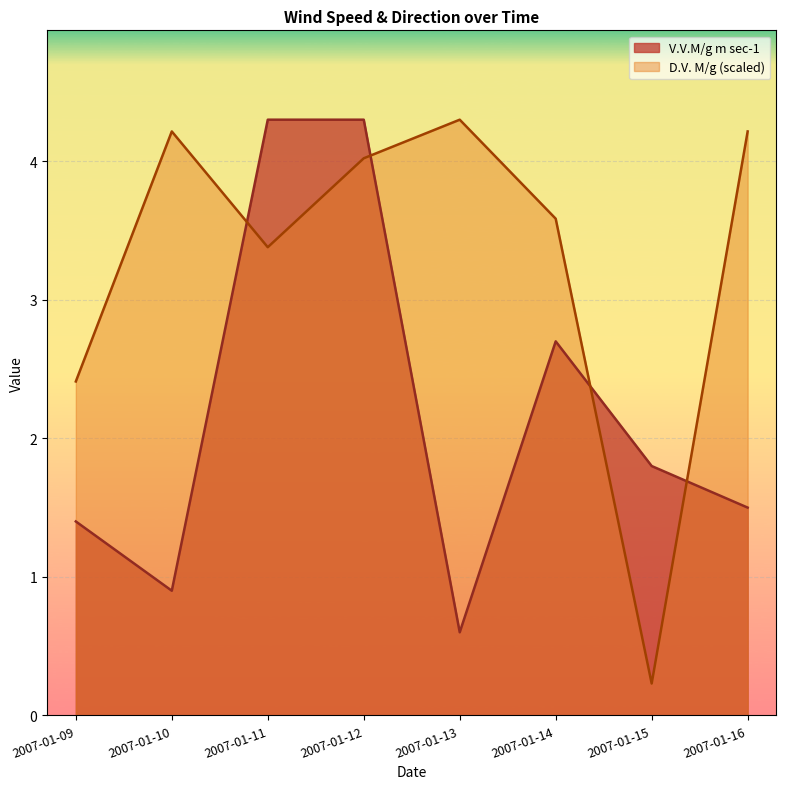

What are all the series names shown in the legend?

V.V.M/g m sec-1, D.V. M/g (scaled)